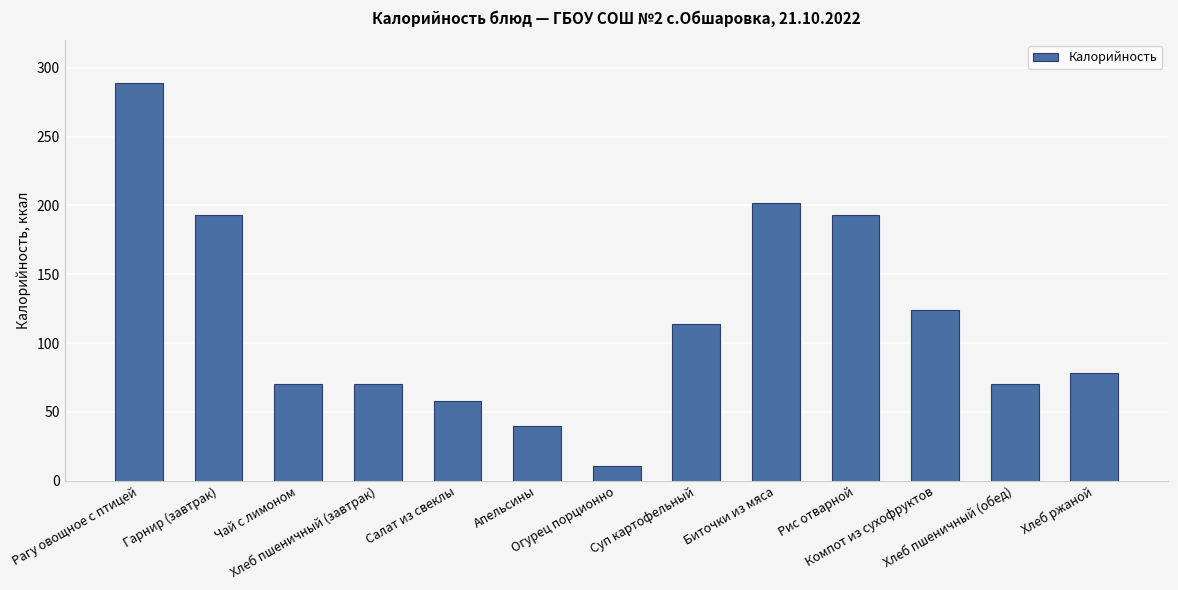

Reading right to left, what are all the values shown in this chart?

Хлеб ржаной=78	Хлеб пшеничный (обед)=70	Компот из сухофруктов=124	Рис отварной=193	Биточки из мяса=202	Суп картофельный=114	Огурец порционно=11	Апельсины=40	Салат из свеклы=58	Хлеб пшеничный (завтрак)=70	Чай с лимоном=70	Гарнир (завтрак)=193	Рагу овощное с птицей=289